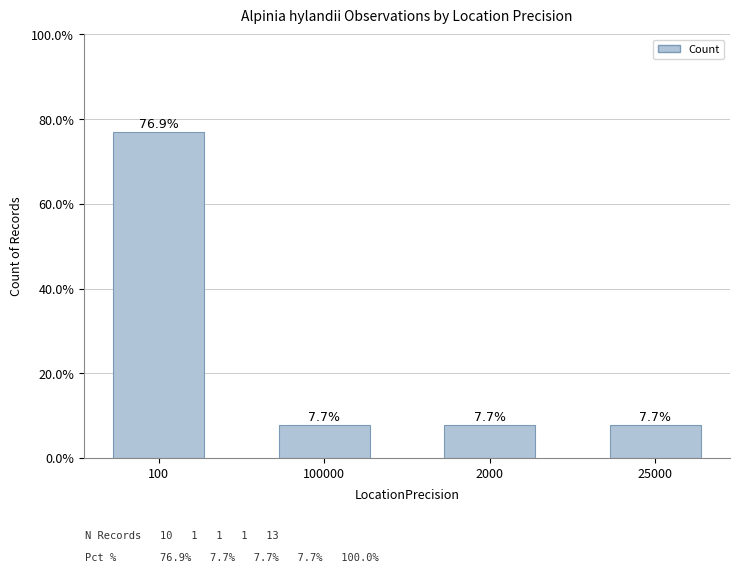

Does the chart contain any negative values?

No